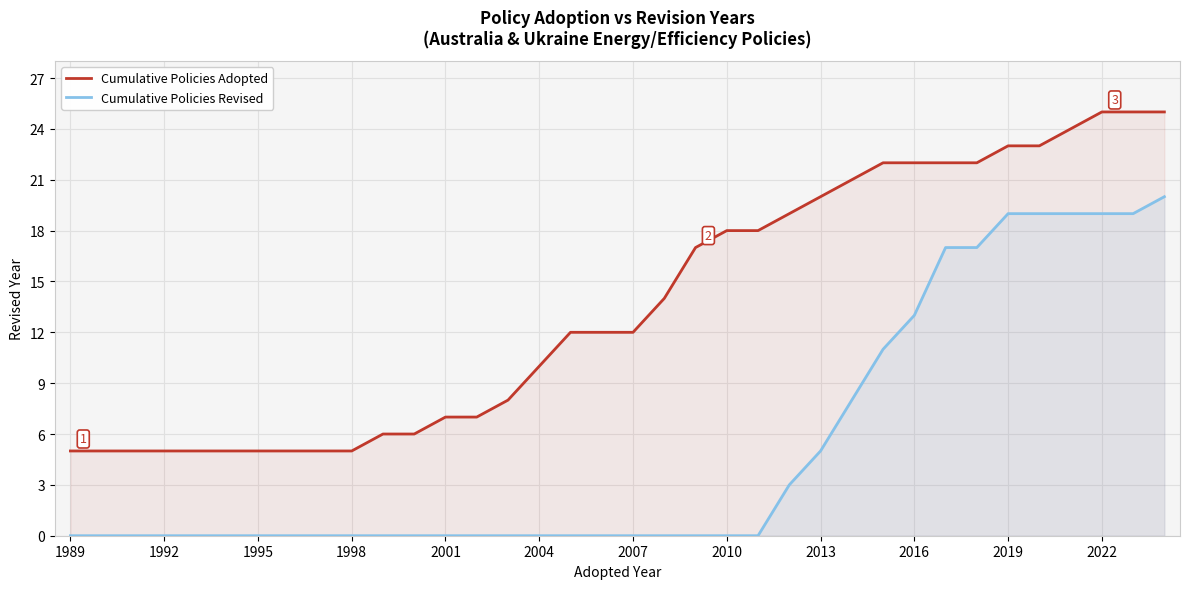

What is the maximum value shown in the chart?

25